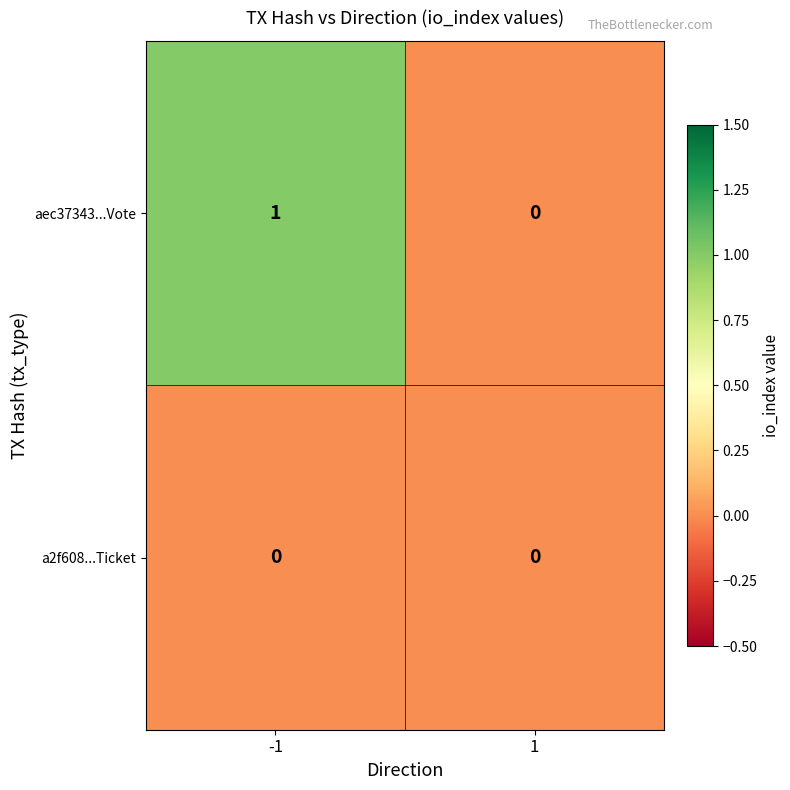

List the series in order of their peak value, lowest first.

a2f608...Ticket, aec37343...Vote